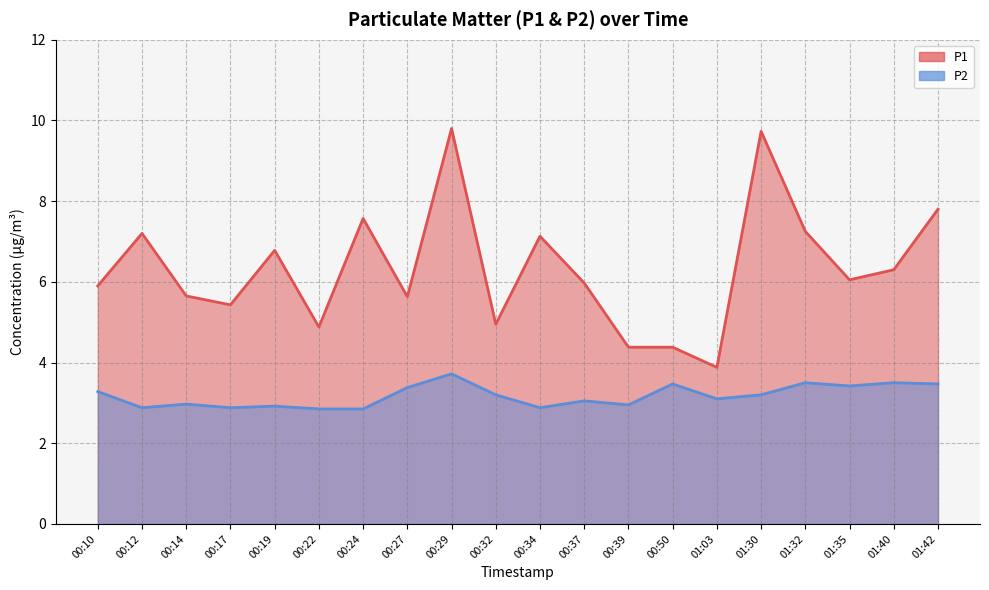

True or false: P2 and P1 intersect in this chart.

False